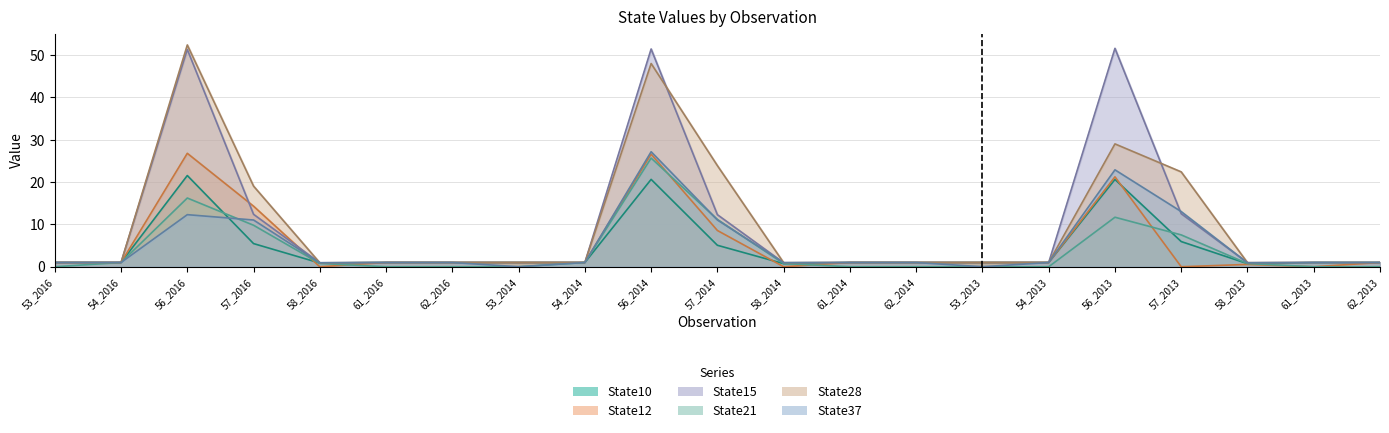

Which series has the largest range (max minus min)?

State28